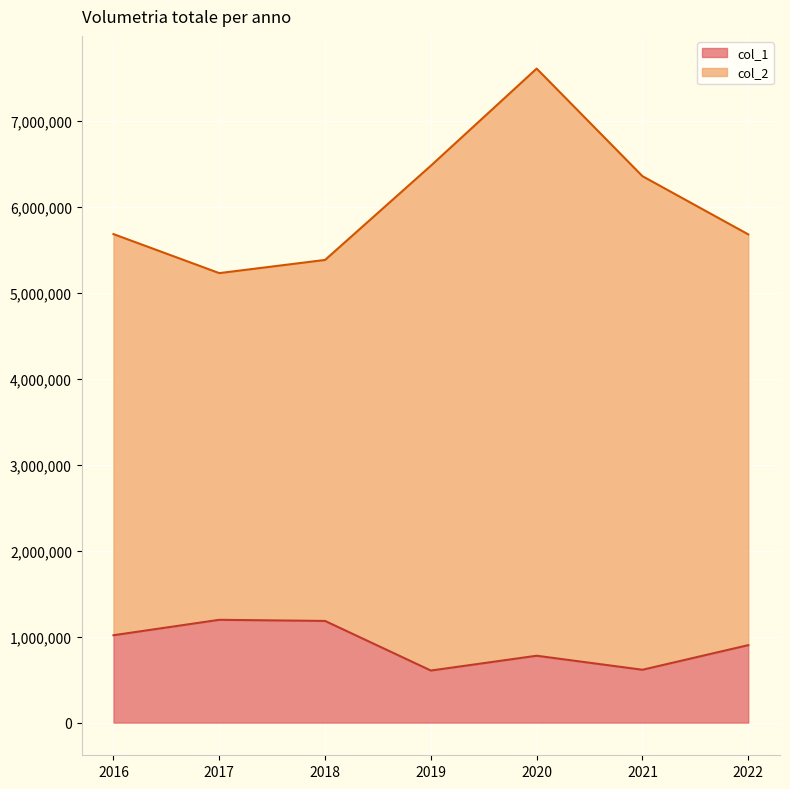

Rank the series at 2017 from highest to lowest value.

col_2, col_1